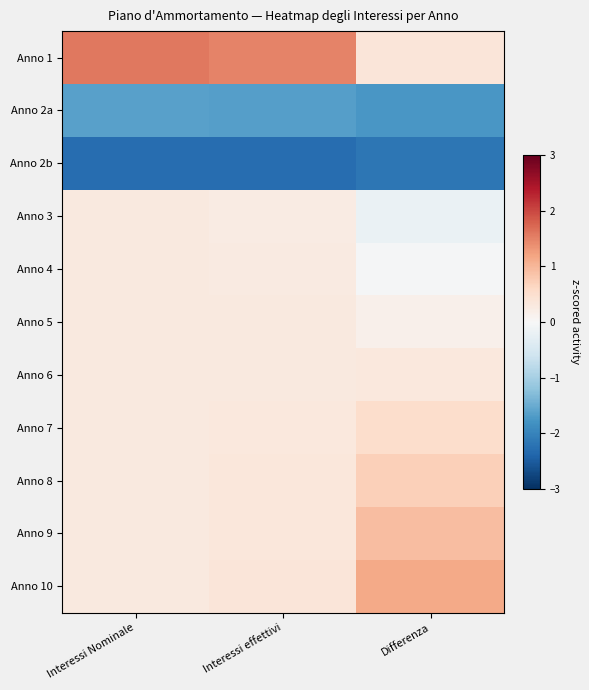

Reading left to right, list all the values displayed in this chart.

Anno 1: Interessi Nominale=1.6	Interessi effettivi=1.5	Differenza=0.4
Anno 2a: Interessi Nominale=-1.6	Interessi effettivi=-1.7	Differenza=-1.7
Anno 2b: Interessi Nominale=-2.3	Interessi effettivi=-2.3	Differenza=-2.2
Anno 3: Interessi Nominale=0.3	Interessi effettivi=0.3	Differenza=-0.2
Anno 4: Interessi Nominale=0.3	Interessi effettivi=0.3	Differenza=-0.0
Anno 5: Interessi Nominale=0.3	Interessi effettivi=0.3	Differenza=0.1
Anno 6: Interessi Nominale=0.3	Interessi effettivi=0.3	Differenza=0.3
Anno 7: Interessi Nominale=0.3	Interessi effettivi=0.3	Differenza=0.5
Anno 8: Interessi Nominale=0.3	Interessi effettivi=0.3	Differenza=0.7
Anno 9: Interessi Nominale=0.3	Interessi effettivi=0.3	Differenza=0.9
Anno 10: Interessi Nominale=0.3	Interessi effettivi=0.4	Differenza=1.1